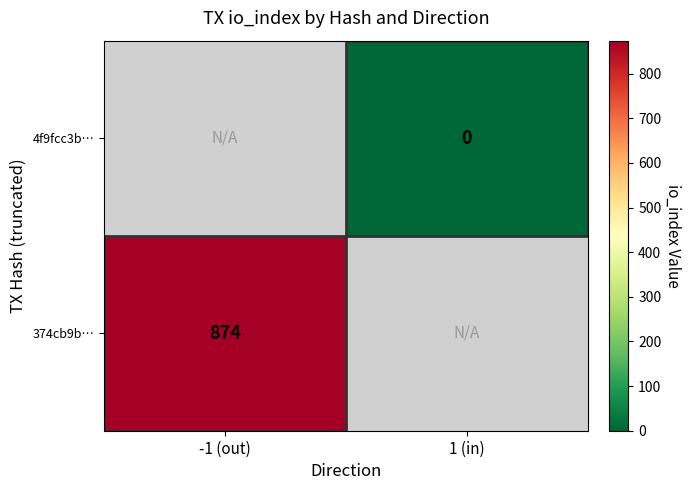

Is the value of 4f9fcc3b… at 1 (in) greater than the value of 374cb9b… at -1 (out)?

No